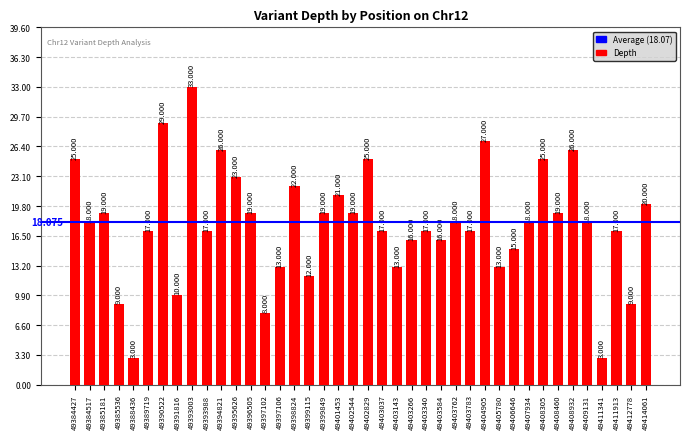

What is the maximum value shown in the chart?

33